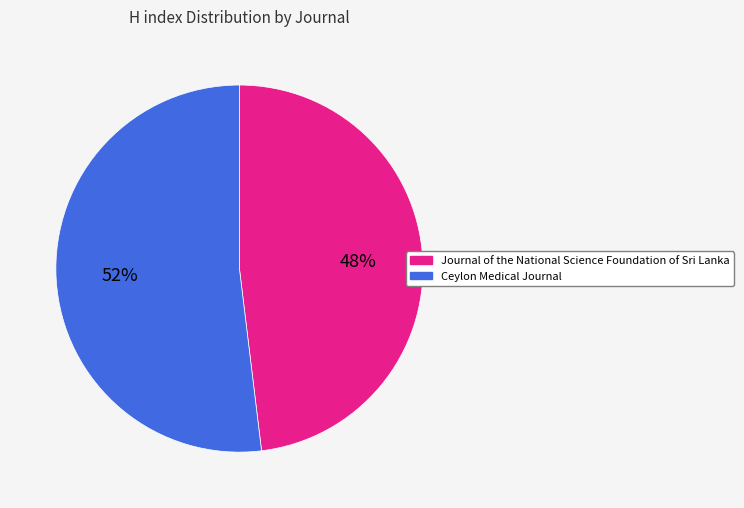

What is the ratio of the value at Journal of the National Science Foundation of Sri Lanka to the value at Ceylon Medical Journal?

0.9